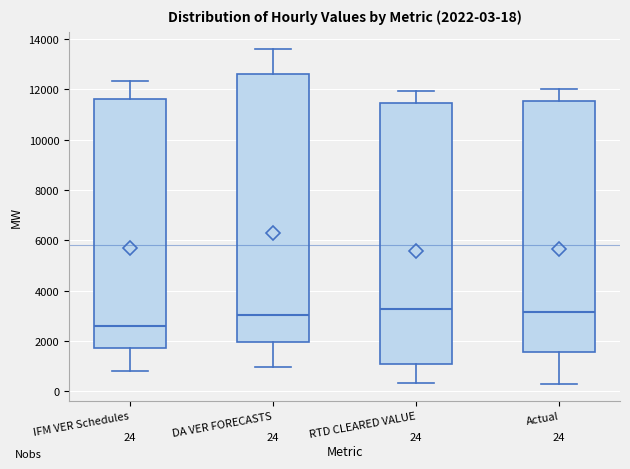

Comparing the boxes themselves (not the whiskers), which one is the tallest?

DA VER FORECASTS